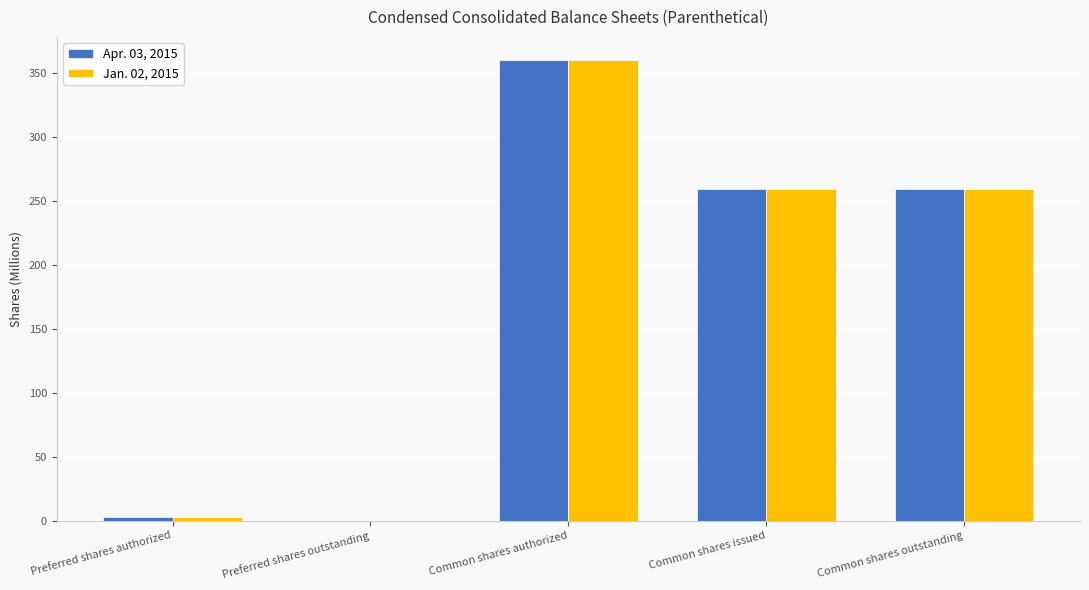

Reading left to right, list all the values displayed in this chart.

Apr. 03, 2015: 3.0	0.0	360.0	259.5	259.5
Jan. 02, 2015: 3.0	0.0	360.0	259.2	259.2